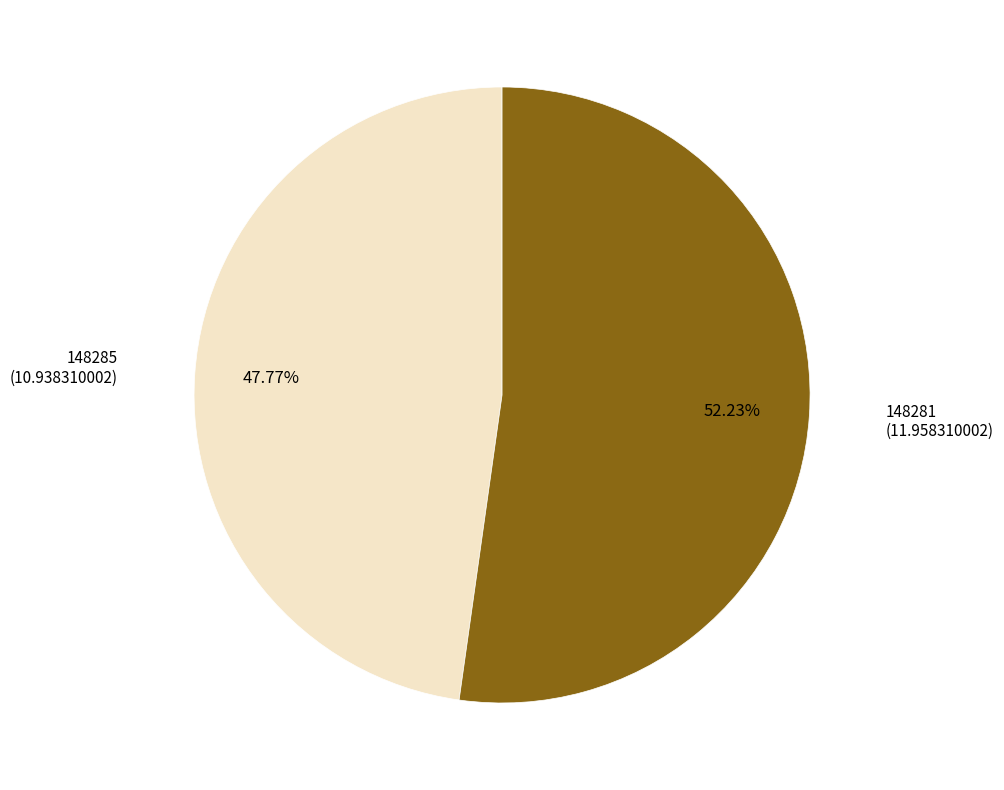

Does any single category account for the majority?

Yes